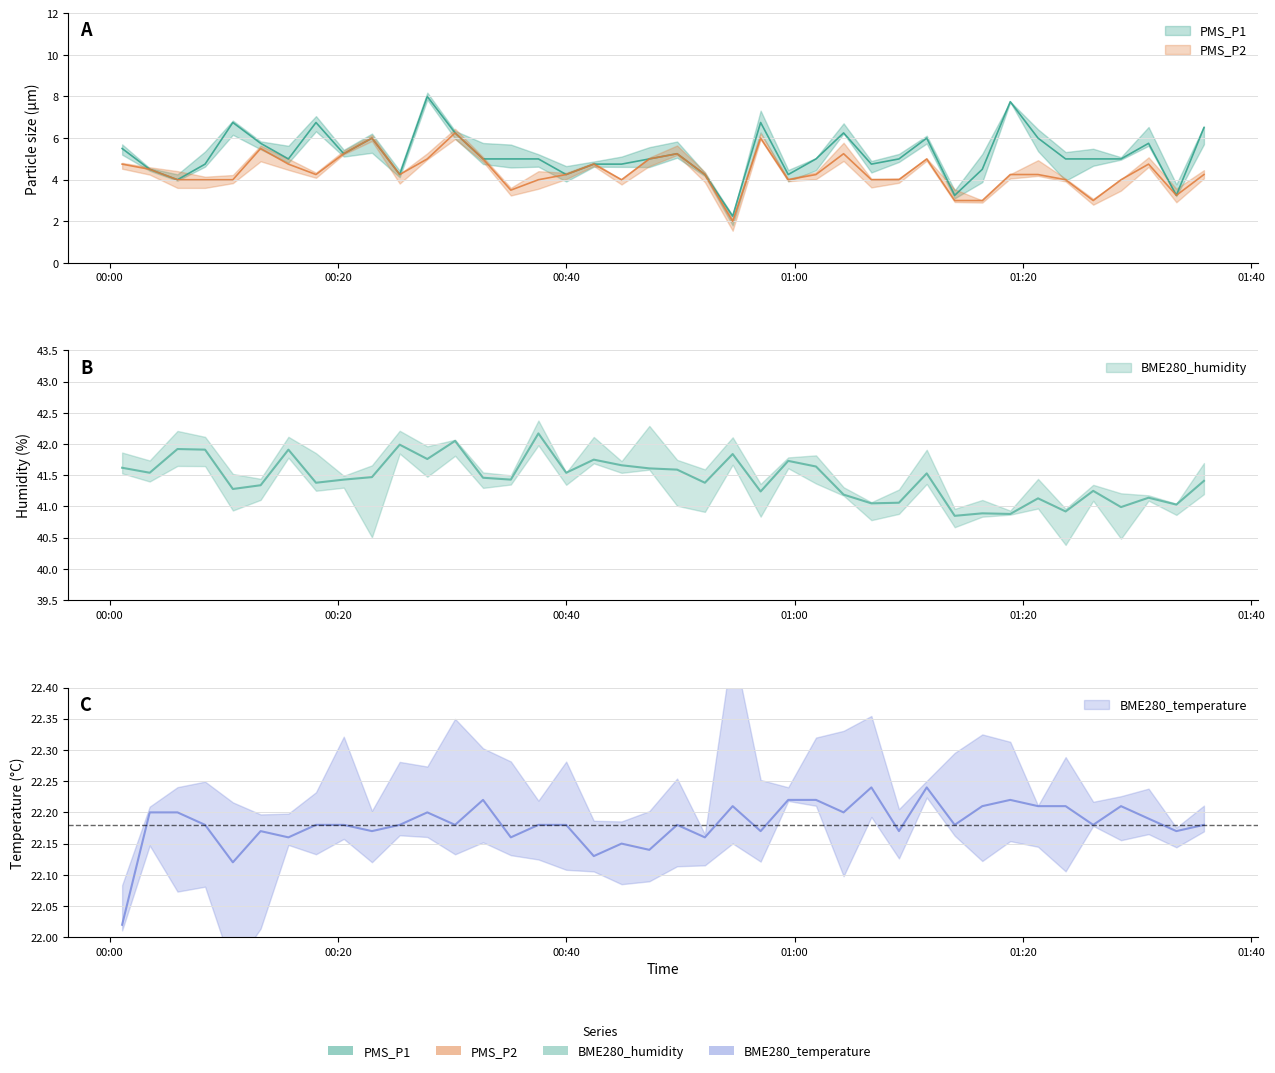

Which series has the largest total across all categories?

BME280_humidity